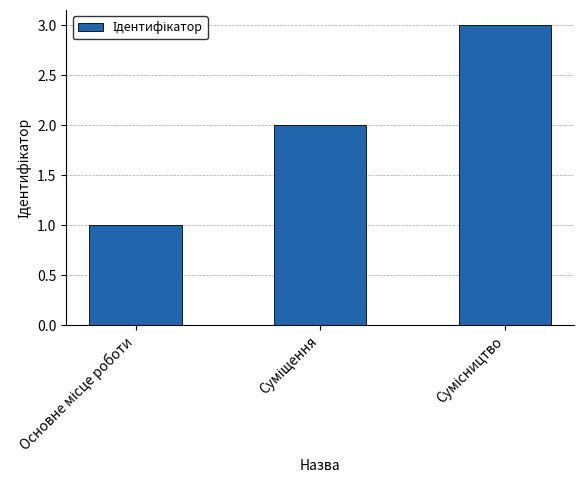

What is the greatest value displayed?

3